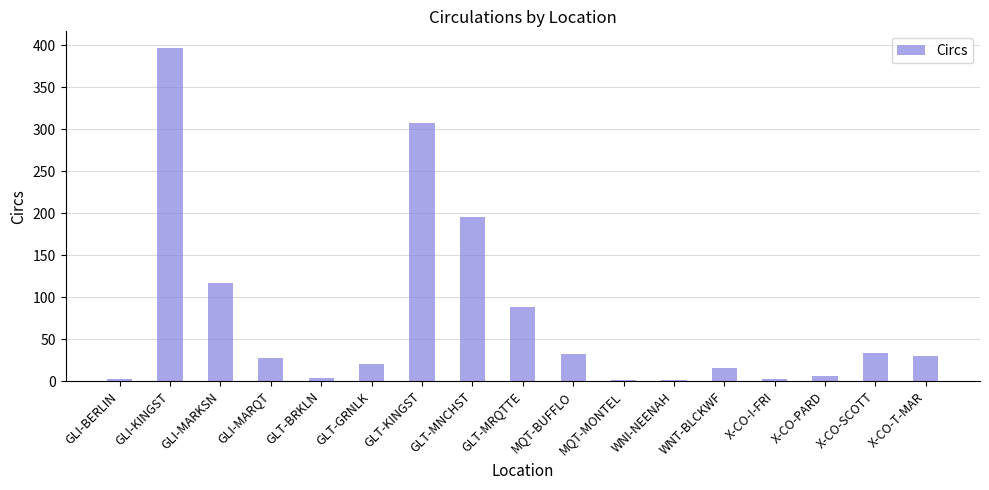

True or false: the data shows 4 at GLT-BRKLN.

True